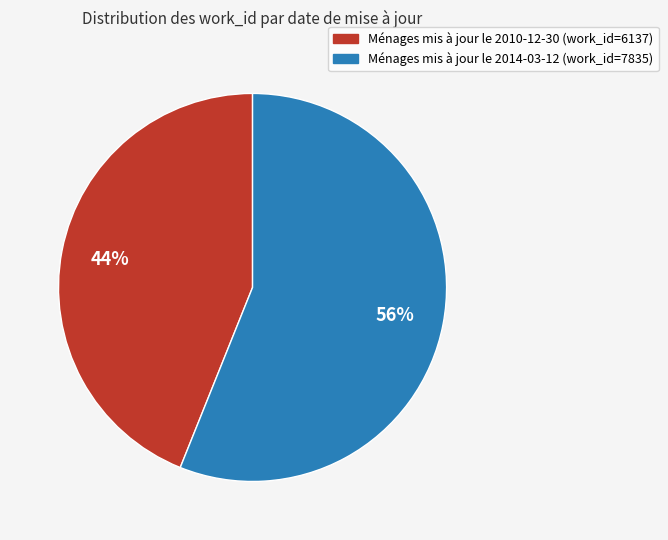

The Ménages mis à jour le 2014-03-12 (work_id=7835) slice represents 56% of the pie. True or false?

True